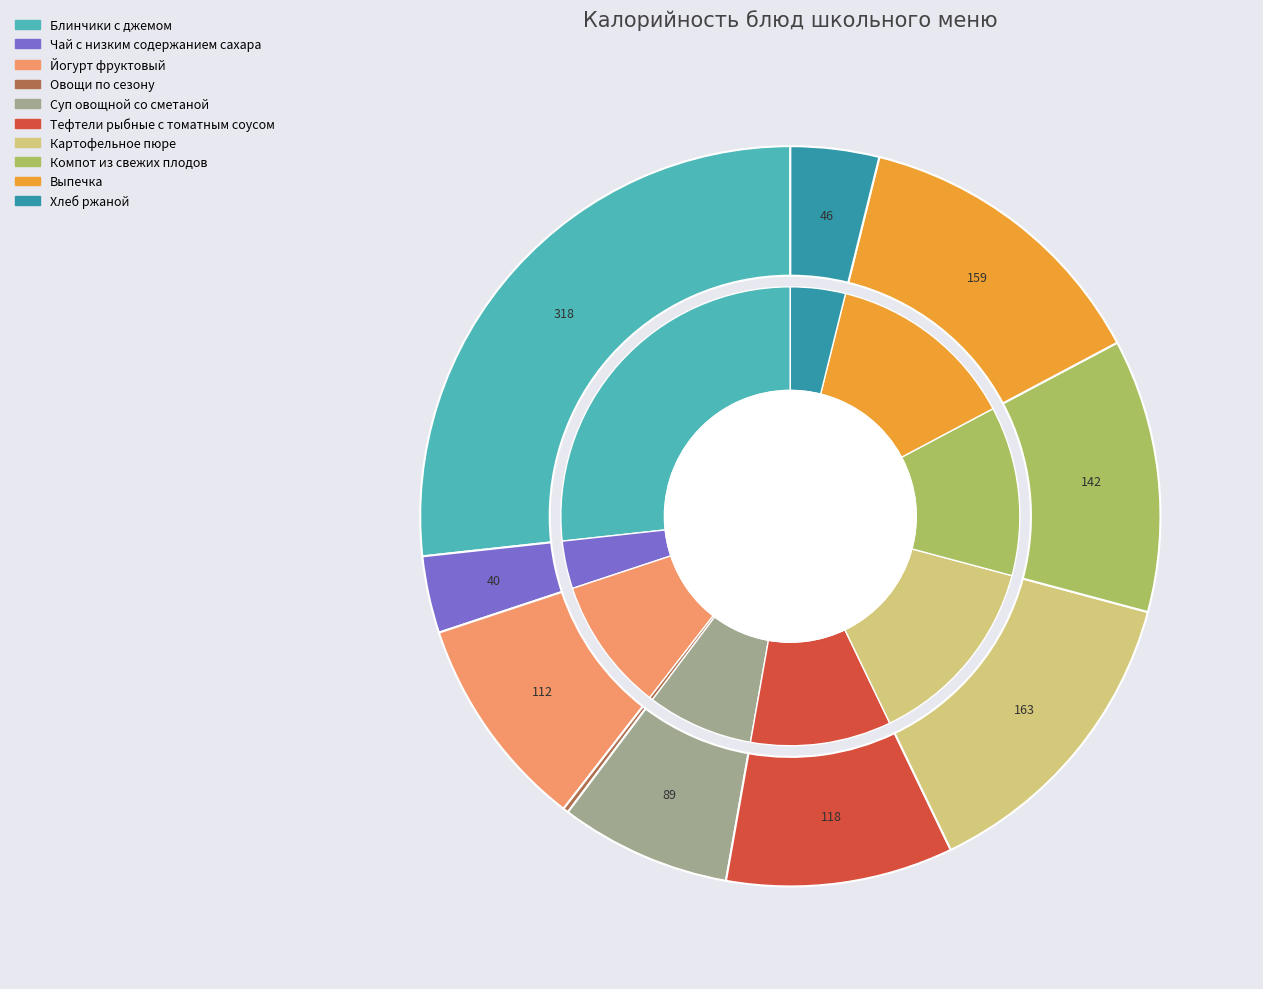

How many segments does this pie chart have?

10